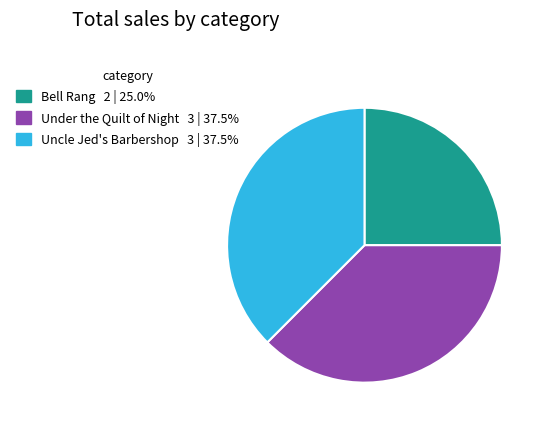

What is the smallest slice in the pie chart?

Bell Rang